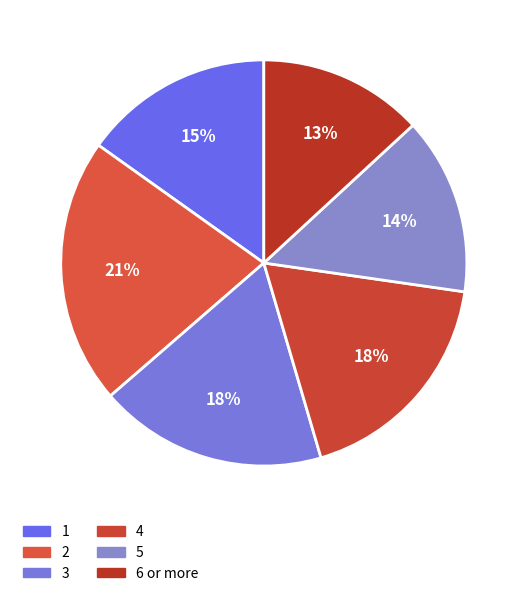

The 3 slice represents 18% of the pie. True or false?

True